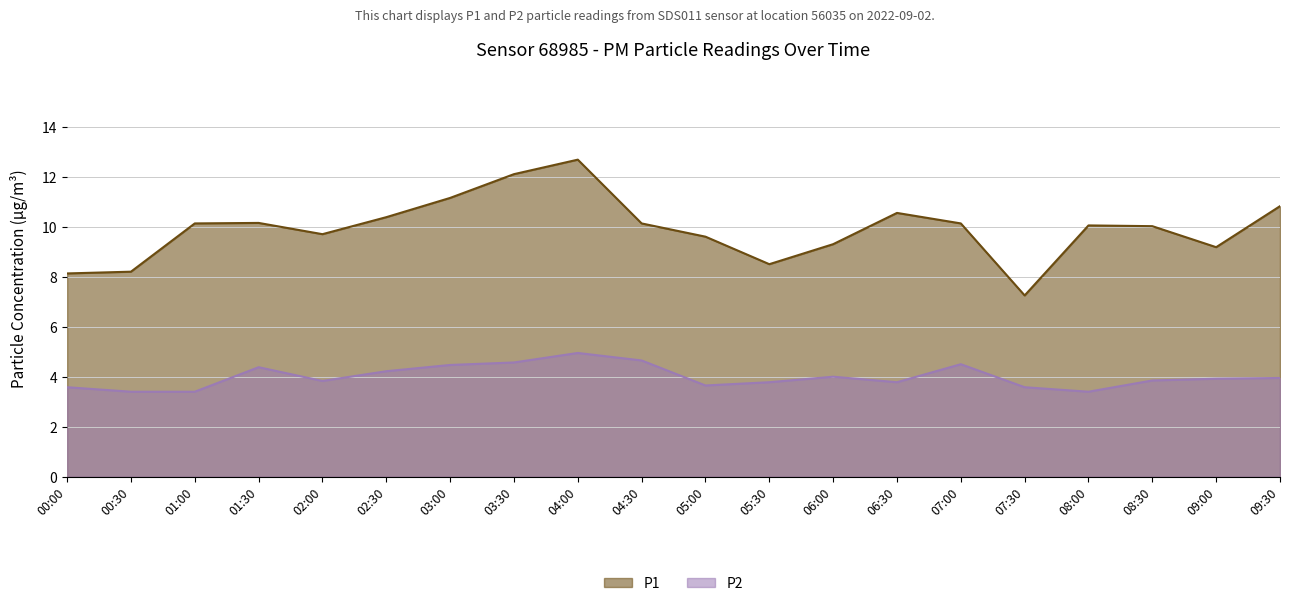

Reading left to right, list all the values displayed in this chart.

P1: 00:00=8.1	00:30=8.2	01:00=10.1	01:30=10.2	02:00=9.7	02:30=10.4	03:00=11.2	03:30=12.1	04:00=12.7	04:30=10.1	05:00=9.6	05:30=8.5	06:00=9.3	06:30=10.6	07:00=10.1	07:30=7.2	08:00=10.1	08:30=10.0	09:00=9.2	09:30=10.8
P2: 00:00=3.6	00:30=3.4	01:00=3.4	01:30=4.4	02:00=3.8	02:30=4.2	03:00=4.5	03:30=4.6	04:00=5.0	04:30=4.7	05:00=3.6	05:30=3.8	06:00=4.0	06:30=3.8	07:00=4.5	07:30=3.6	08:00=3.4	08:30=3.9	09:00=3.9	09:30=4.0